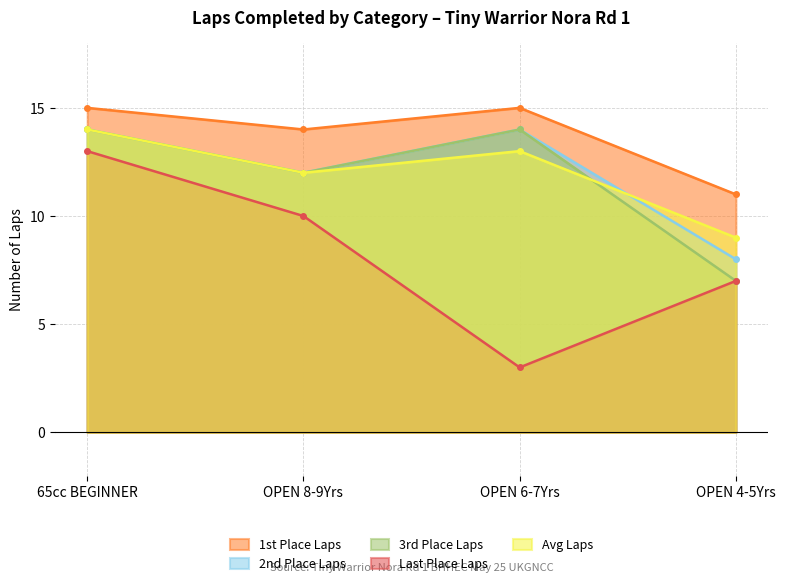

Where is the first local maximum for 3rd Place Laps?

OPEN 6-7Yrs